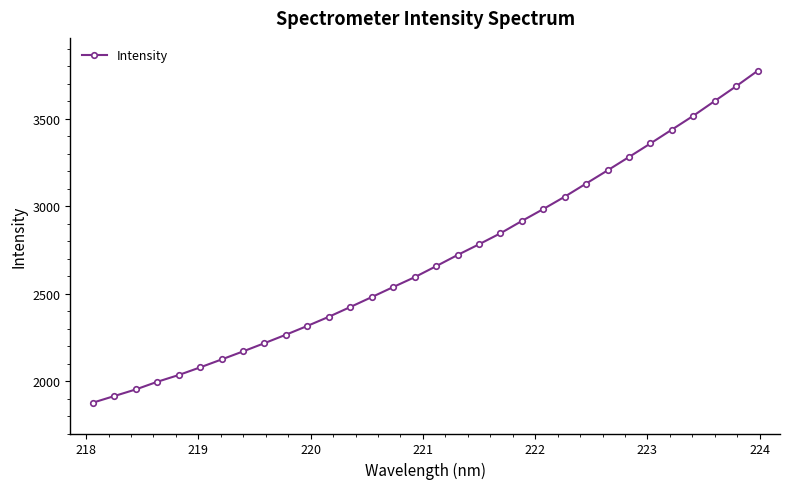

True or false: the data has more than 2 interior local peaks.

False